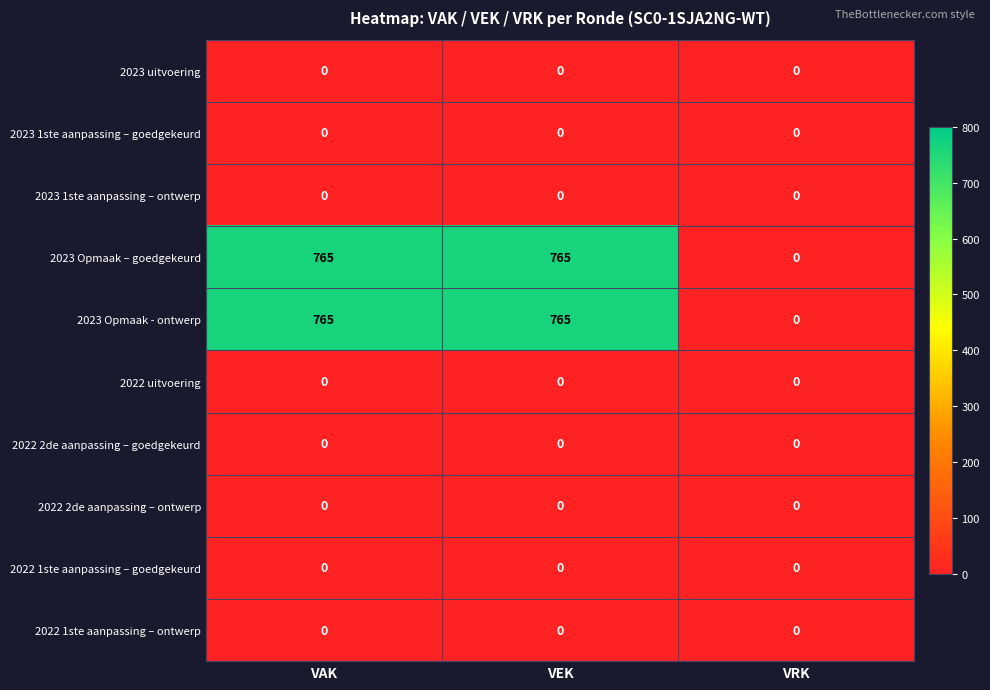

What is the total value across all series at VEK?

1530